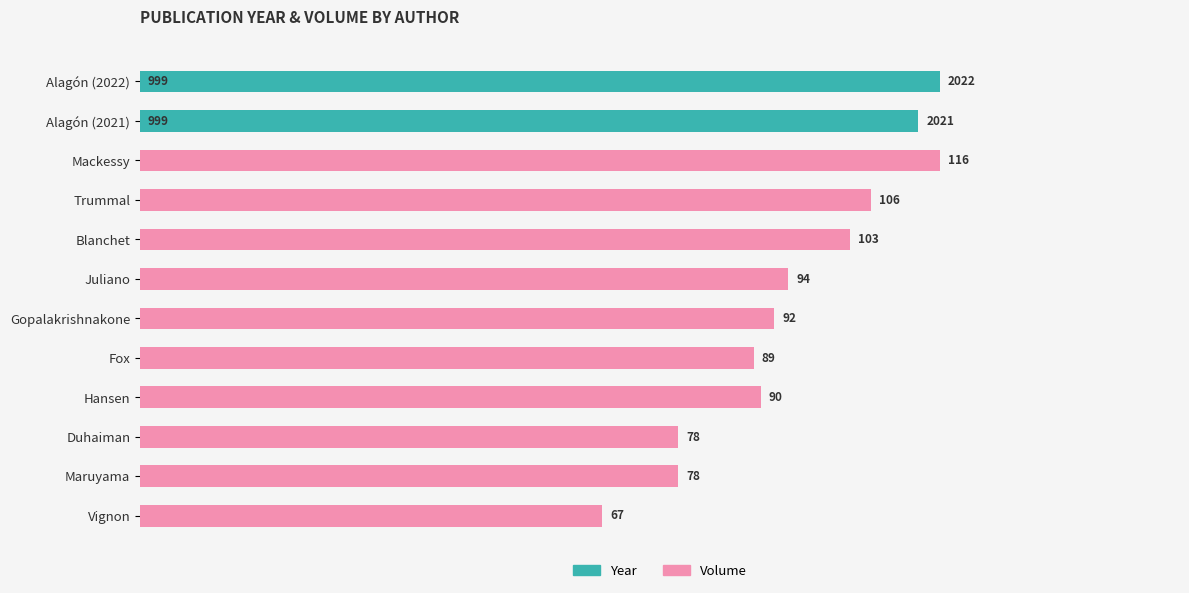

Does the chart contain stacked bars?

No